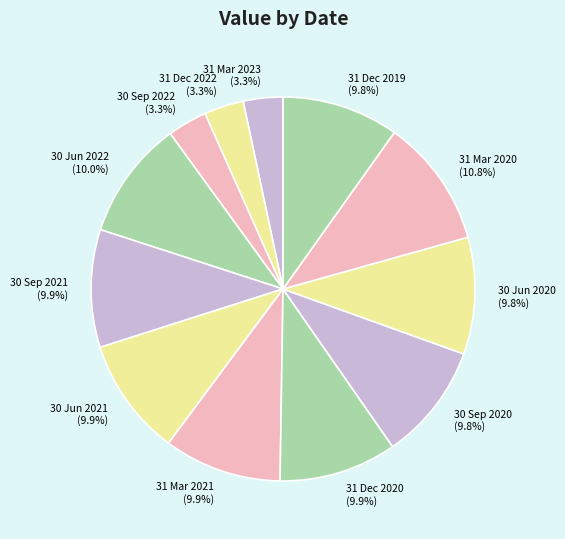

Which slice is the largest?

31 Mar 2020